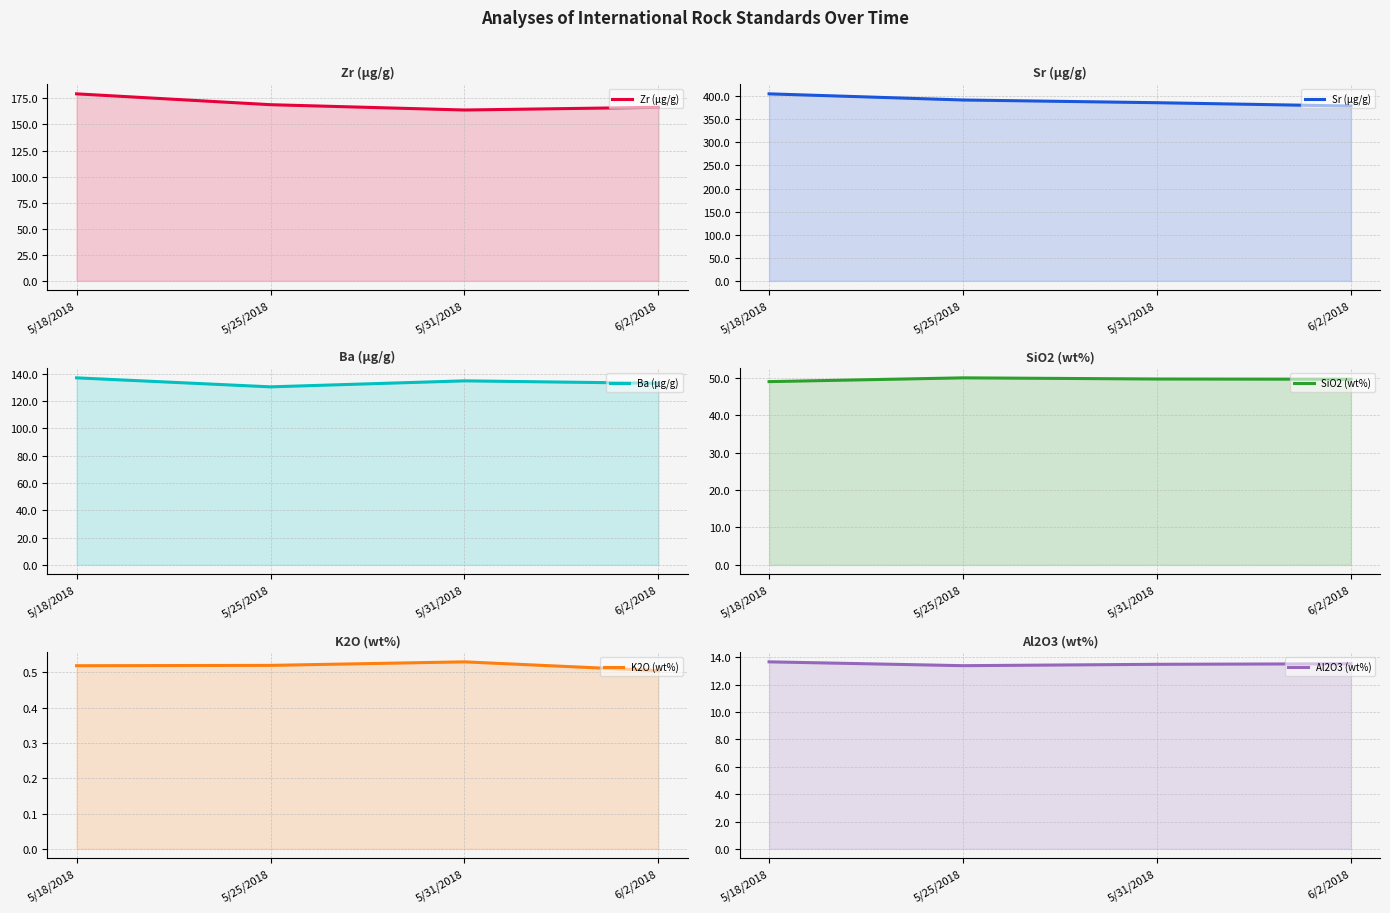

List the labels in order of Al2O3 (wt%) value, largest first.

5/18/2018, 6/2/2018, 5/31/2018, 5/25/2018